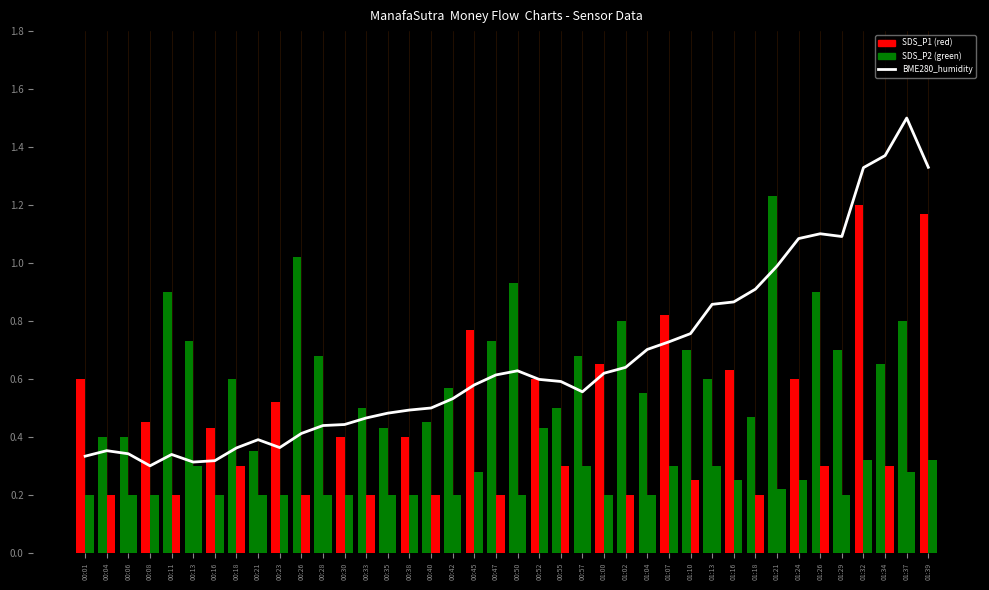

Which category has the highest value across all series?

01:37